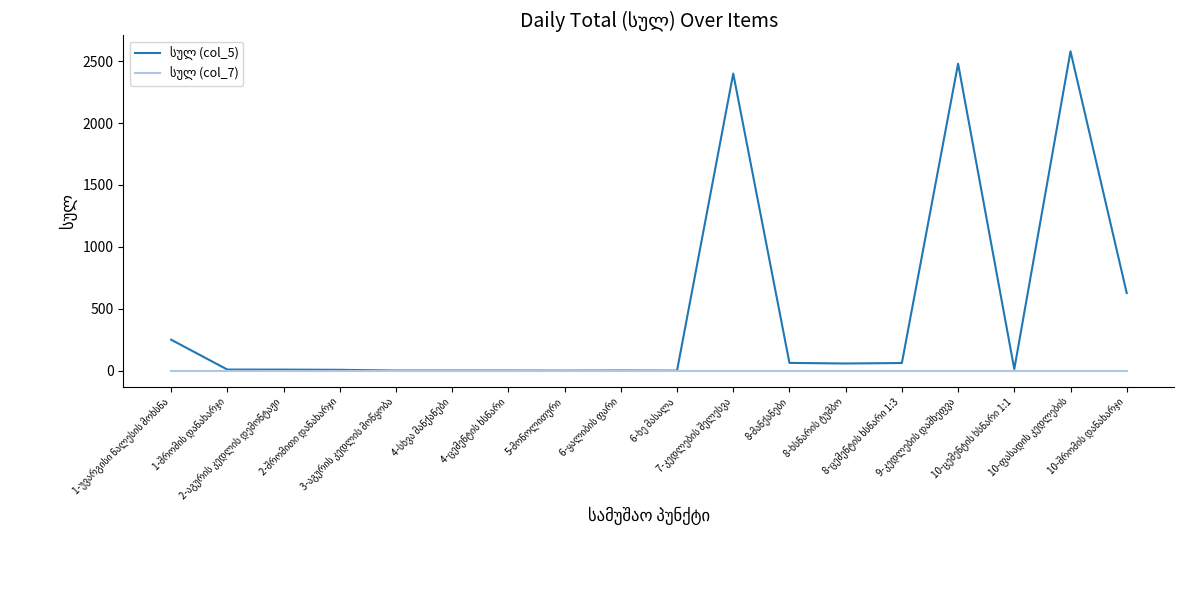

What is the greatest value displayed?

2580.0